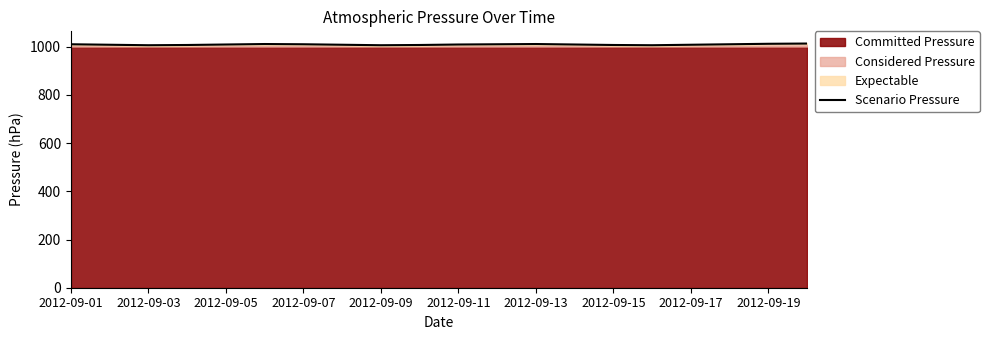

How many categories are shown in the chart?

20